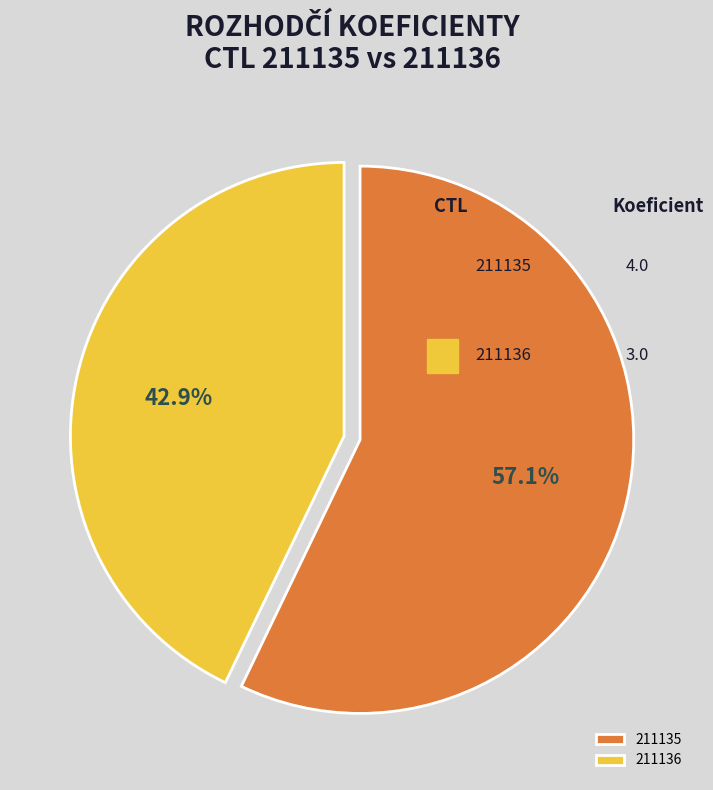

To the nearest percent, what is the combined percentage of 211136 and 211135?

100%